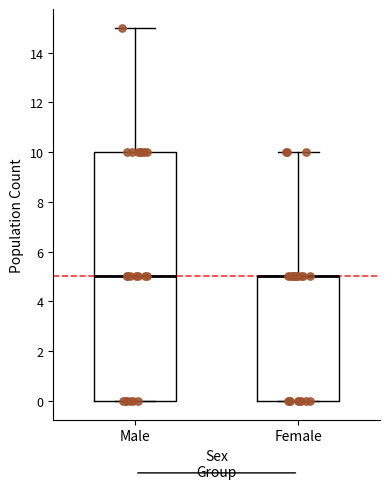

Which box is the tallest, from its lower edge to its upper edge?

Male